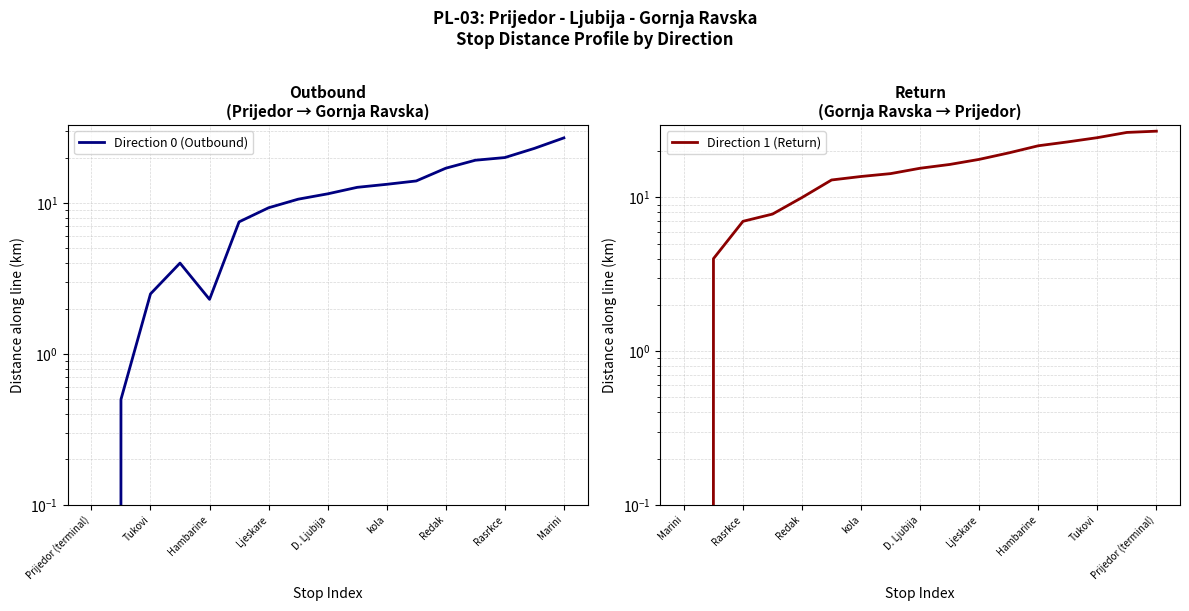

How many data points in Direction 1 (Return) are above 15?

9